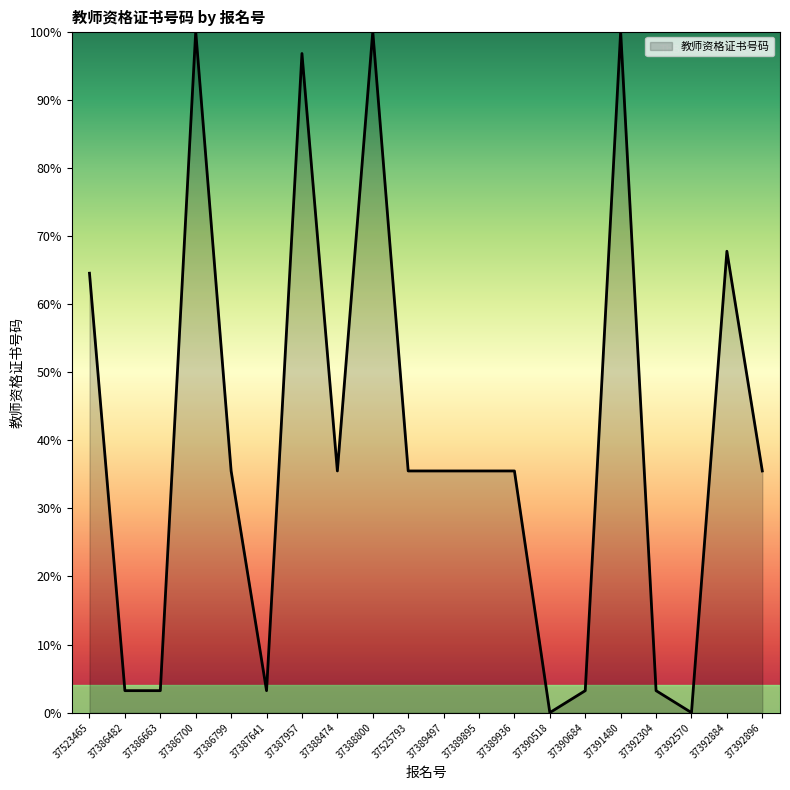

What value does the data have at 37386663?

3.2